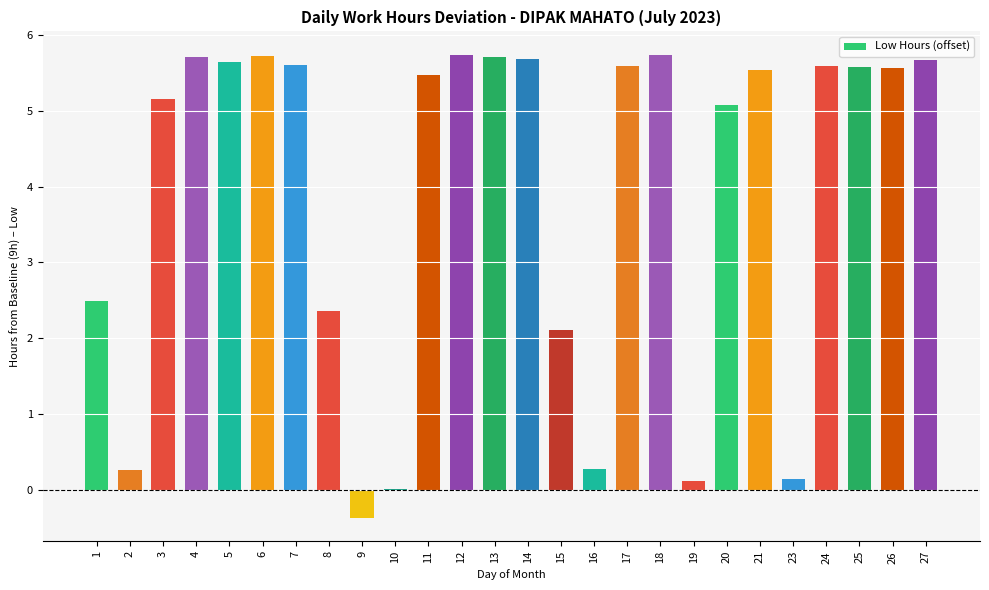

Are the bars grouped side by side (vs. stacked)?

No